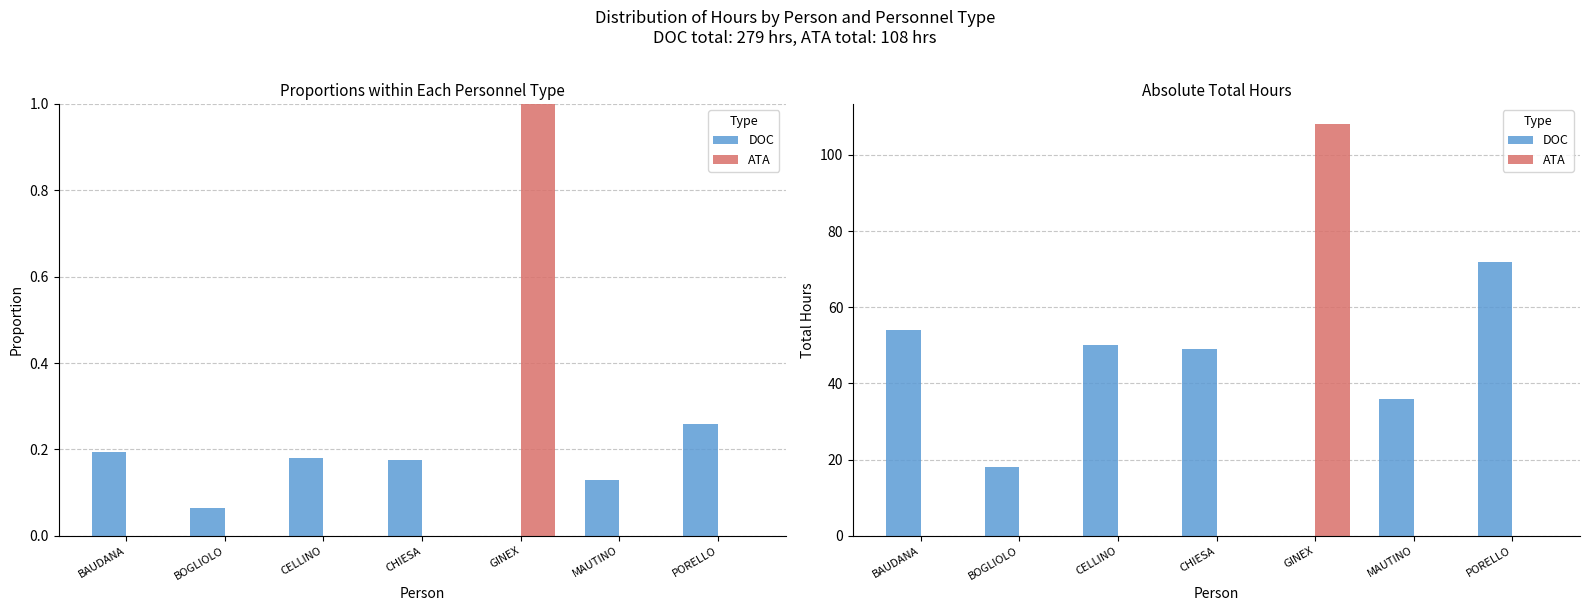

Rank the series by their average value, from highest to lowest.

DOC, ATA